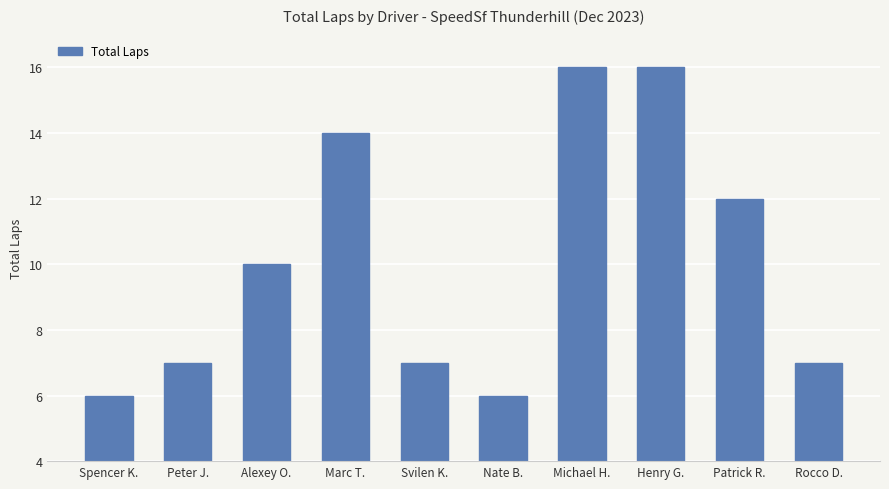

Reading left to right, list all the values displayed in this chart.

6	7	10	14	7	6	16	16	12	7